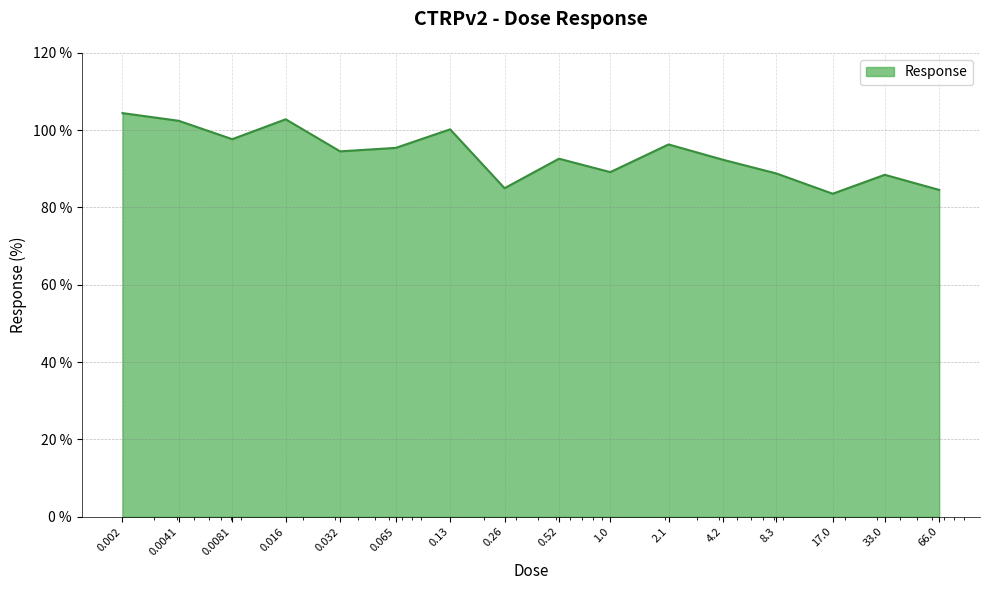

What is the difference between the maximum and minimum values?

20.9